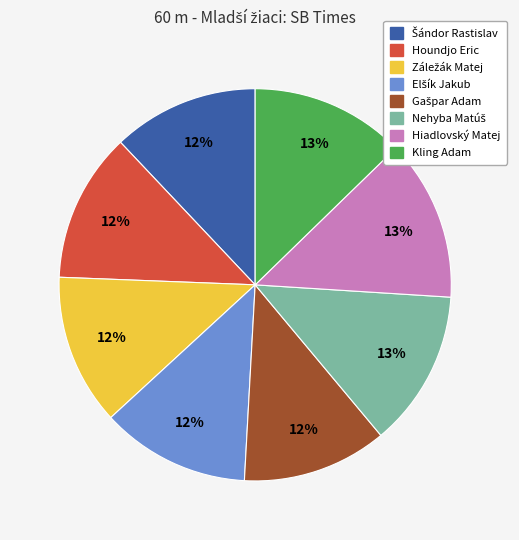

To the nearest percent, what is the difference between the largest and smallest slice percentages?

1%